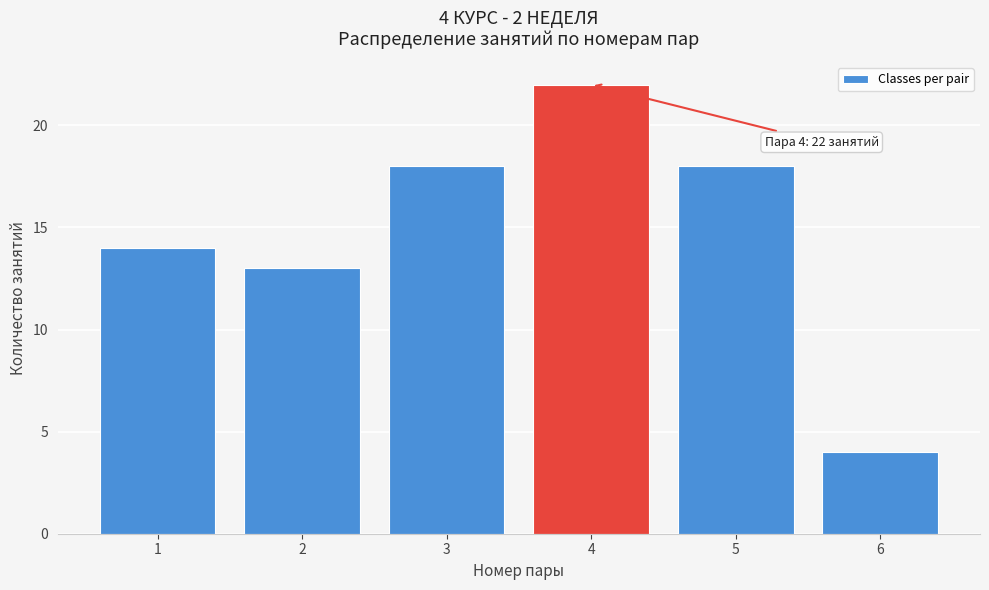

Reading right to left, extract all data points from this chart.

6=4	5=18	4=22	3=18	2=13	1=14